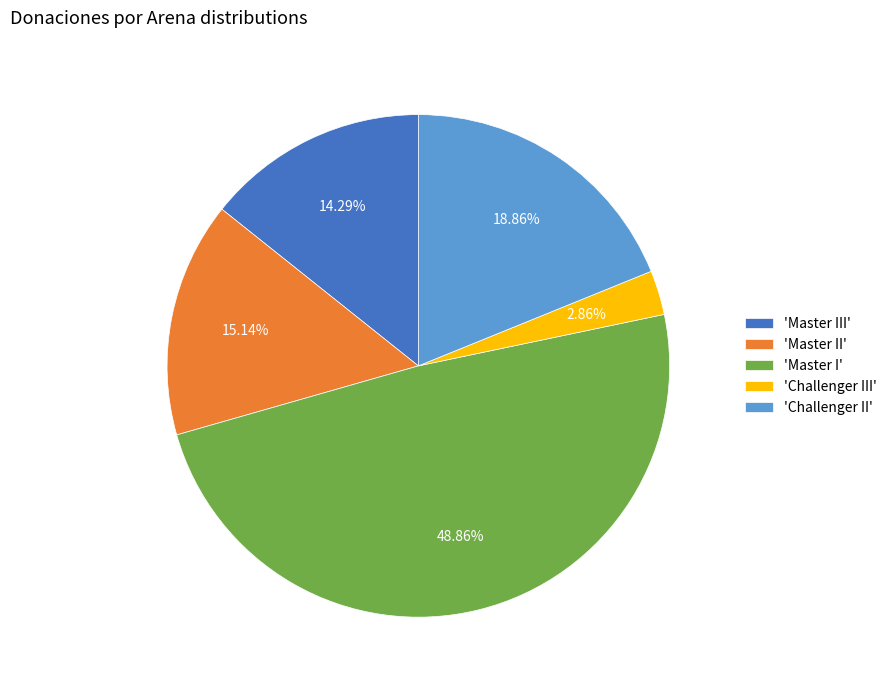

How many segments does this pie chart have?

5